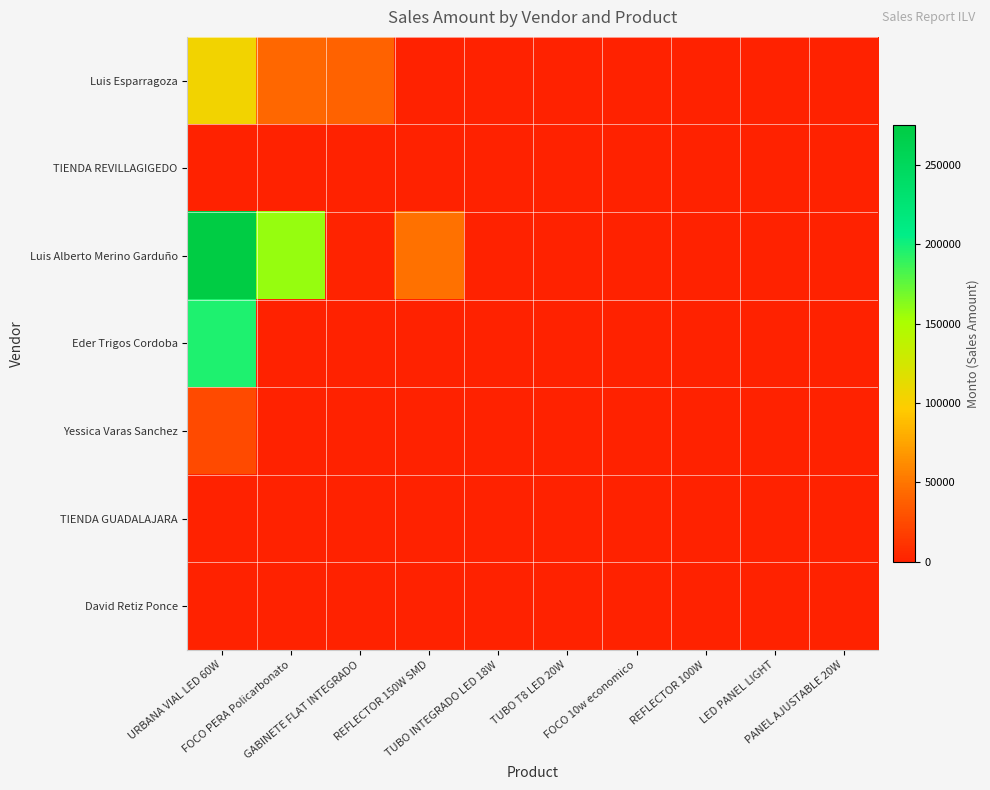

At LED PANEL LIGHT, list the series in order from smallest to largest.

Luis Esparragoza, TIENDA REVILLAGIGEDO, Luis Alberto Merino Garduño, Eder Trigos Cordoba, Yessica Varas Sanchez, TIENDA GUADALAJARA, David Retiz Ponce